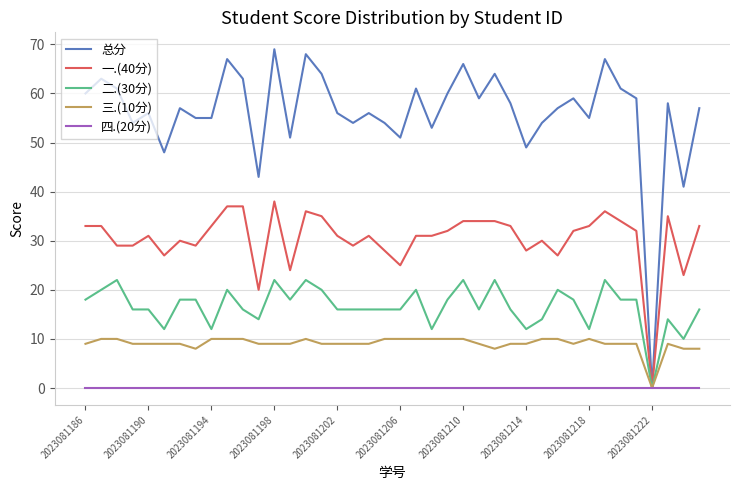

Which series has the largest range (max minus min)?

总分